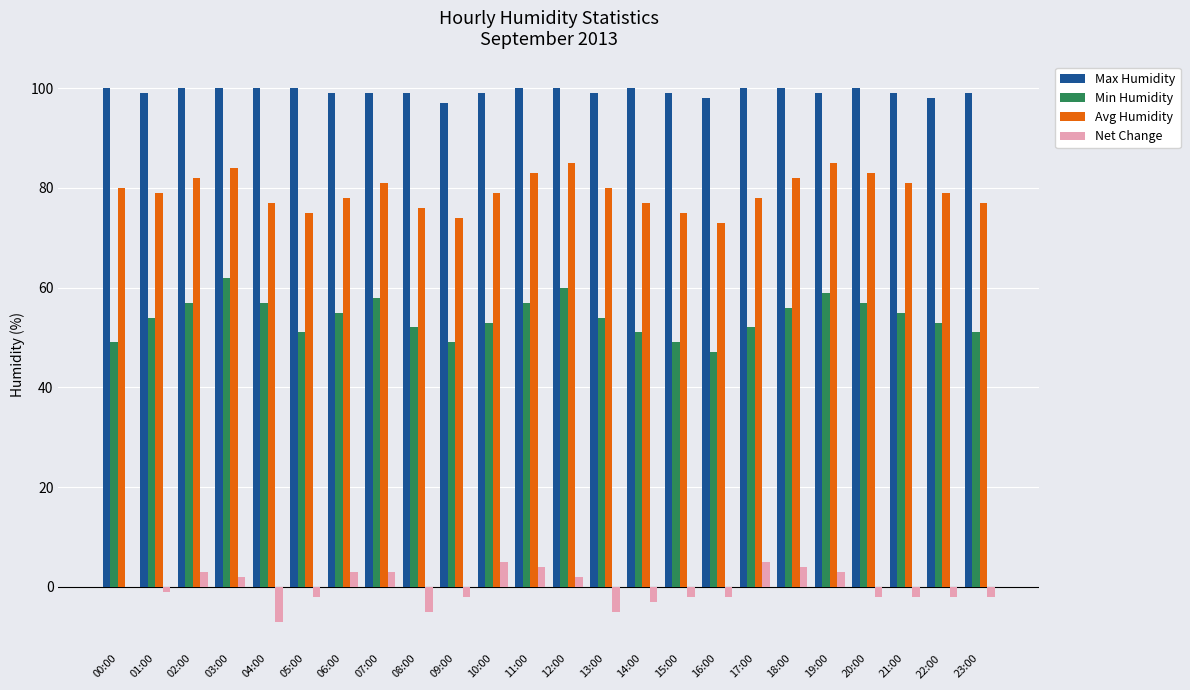

Where does the Avg Humidity series first go above 79?

00:00